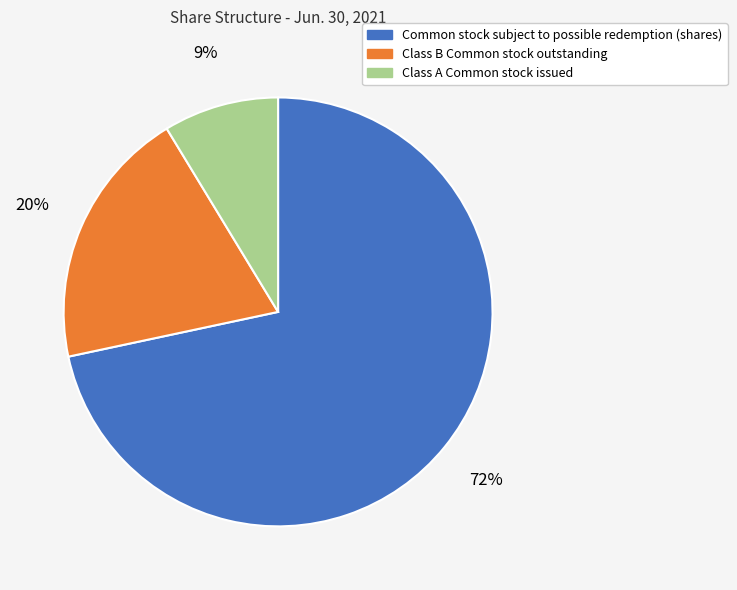

Which has a higher value, Common stock subject to possible redemption (shares) or Class B Common stock outstanding?

Common stock subject to possible redemption (shares)